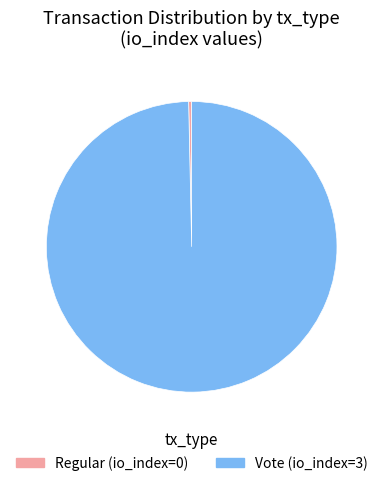

Combined, do Regular (io_index=0) and Vote (io_index=3) account for over 50%?

Yes